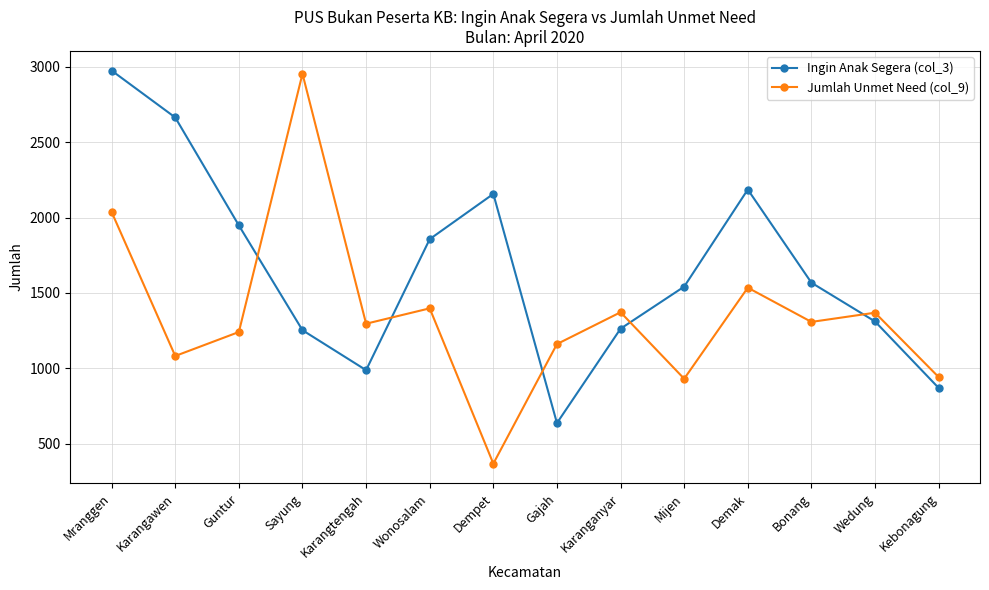

Is this an area chart (filled region under the line)?

No